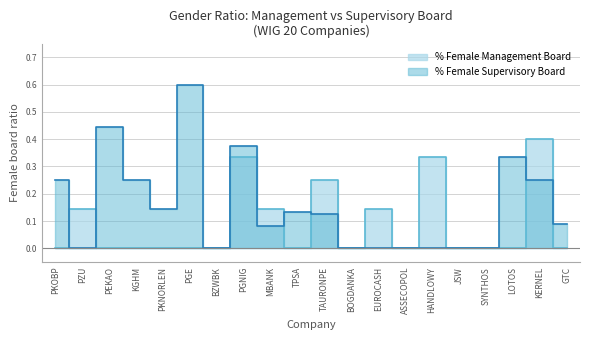

How many values in % Female Supervisory Board are above zero?

12